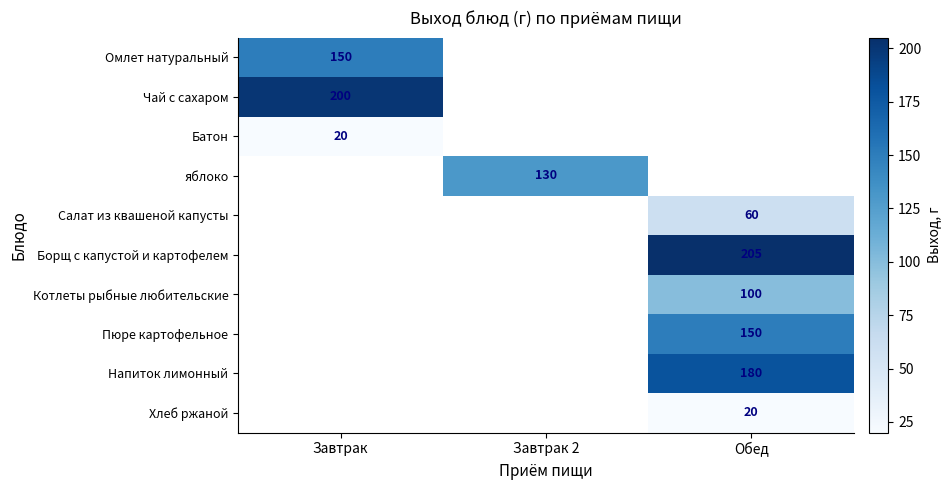

The value of Батон at Завтрак is 34. True or false?

False